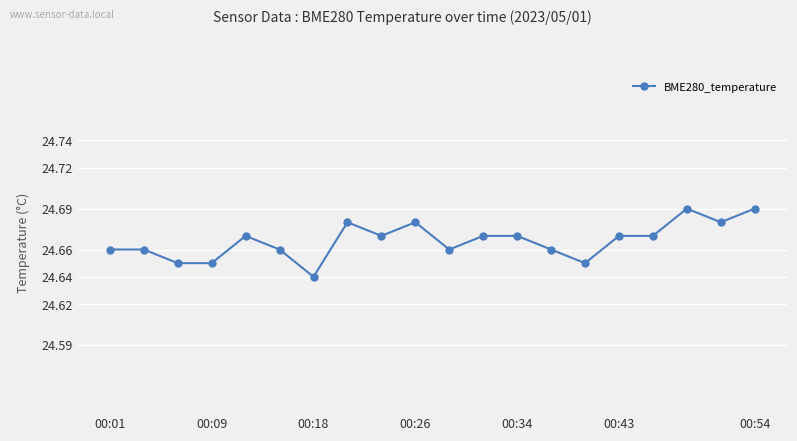

Count the values in the range 24 to 25.

20